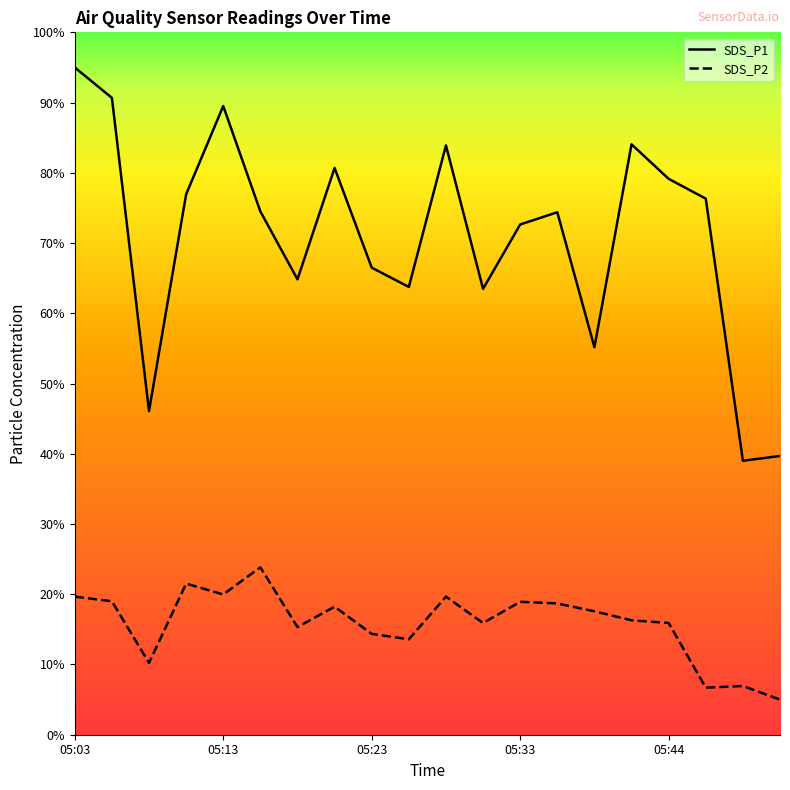

Rank the series by their average value, from highest to lowest.

SDS_P1, SDS_P2